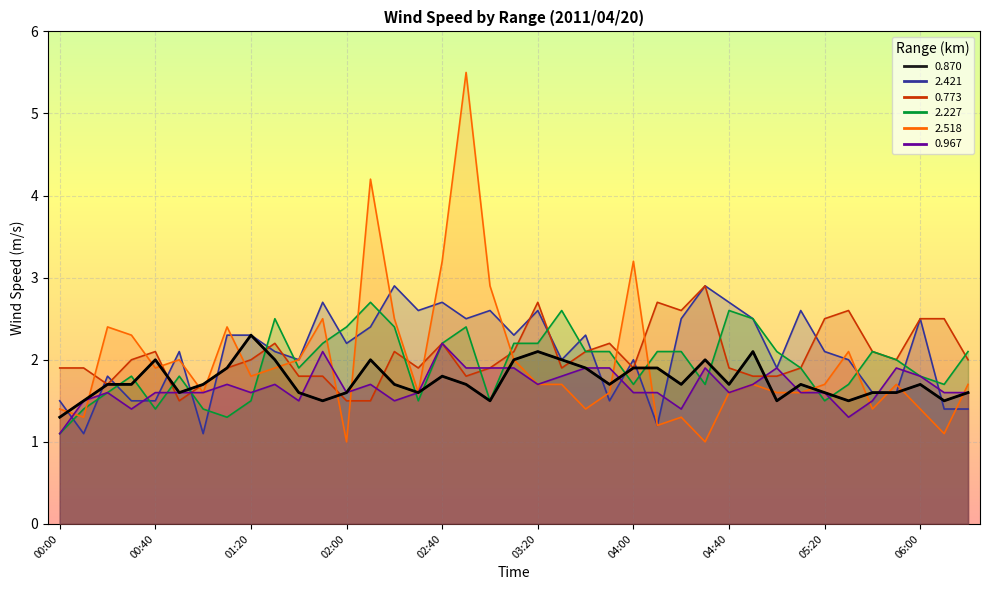

How many values in the 2.227 series are below 2?

19